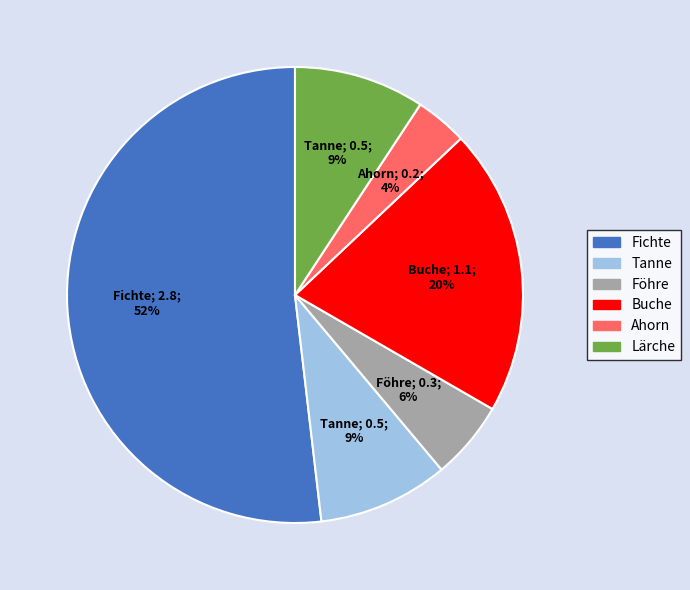

To the nearest percent, what is the average slice percentage?

17%